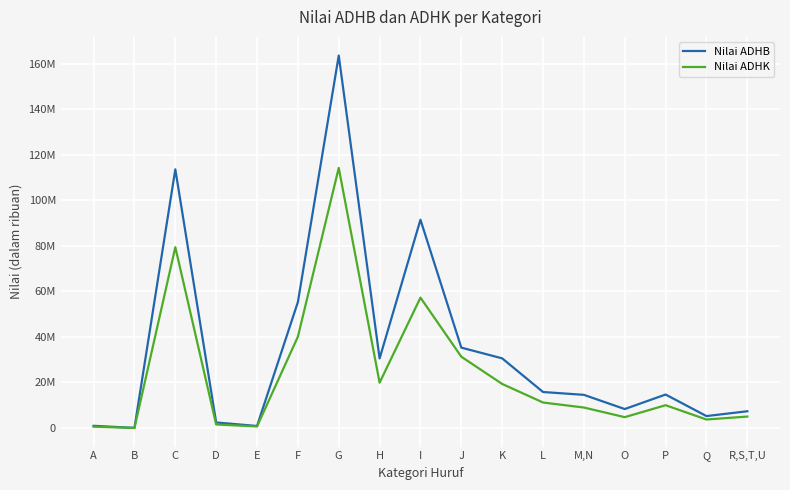

Is this an area chart (filled region under the line)?

No